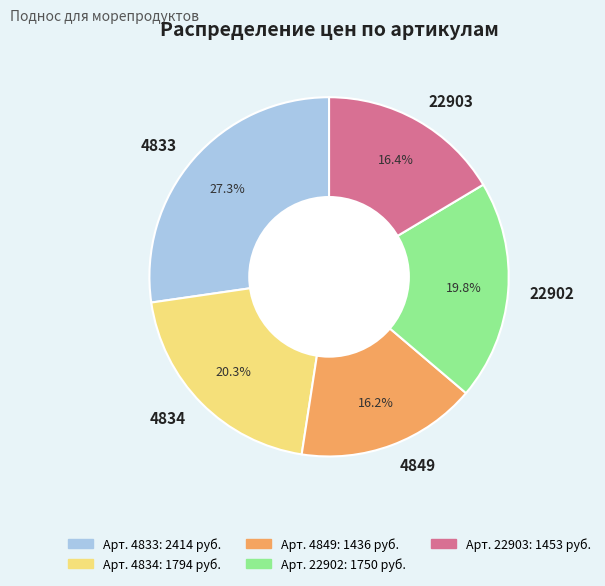

What portion of the pie excludes 4849?

83.8%